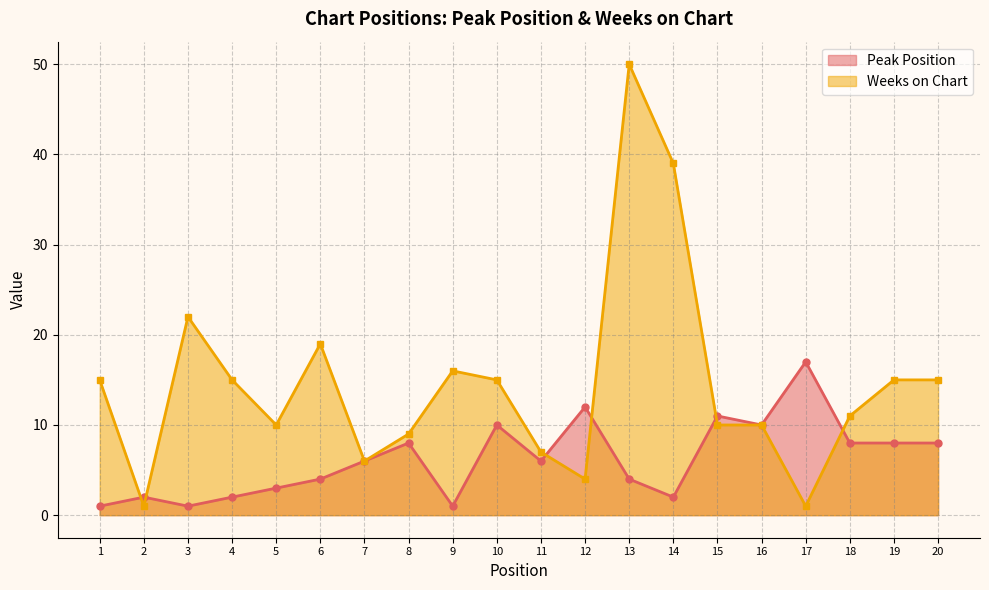

List the series in order of their peak value, lowest first.

Peak Position, Weeks on Chart